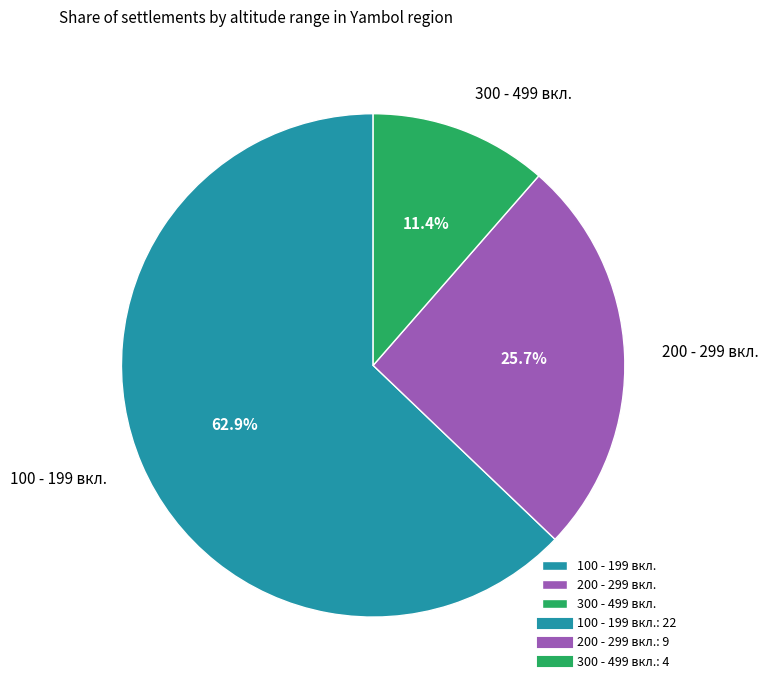

What is the ratio of the value at 200 - 299 вкл. to the value at 100 - 199 вкл.?

0.4